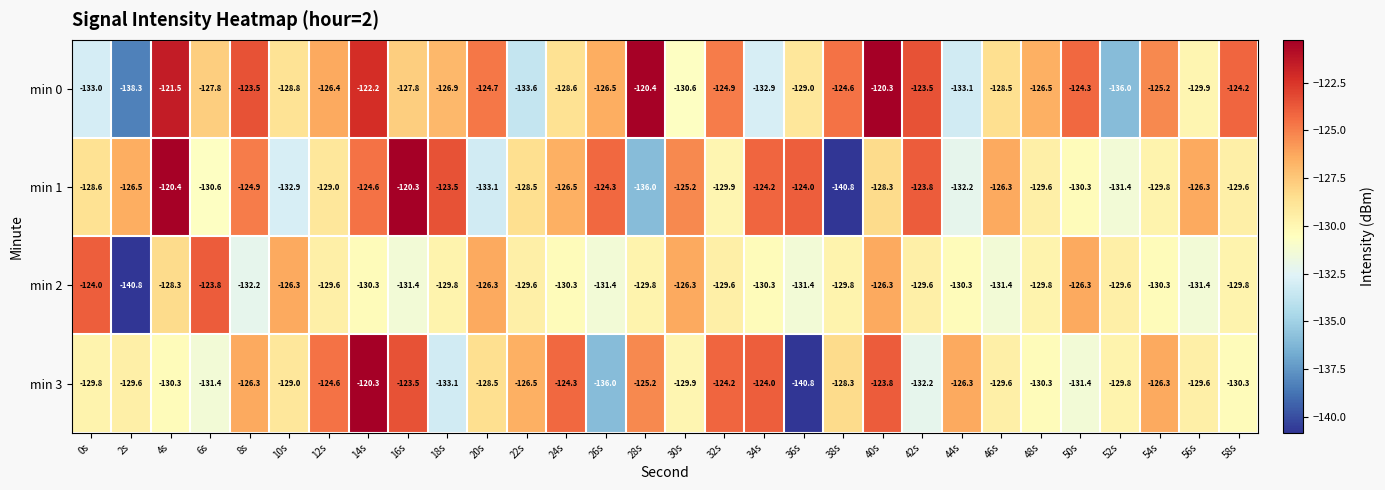

Is it true that min 0 equals -60.1 at 56s?

False